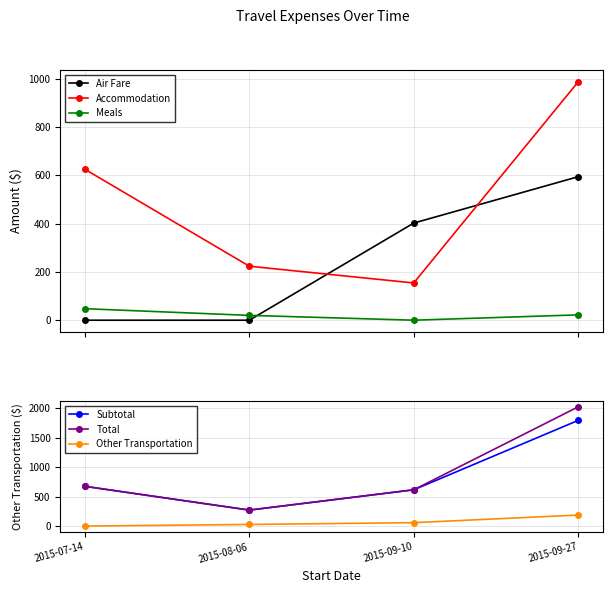

True or false: Subtotal and Meals intersect in this chart.

False